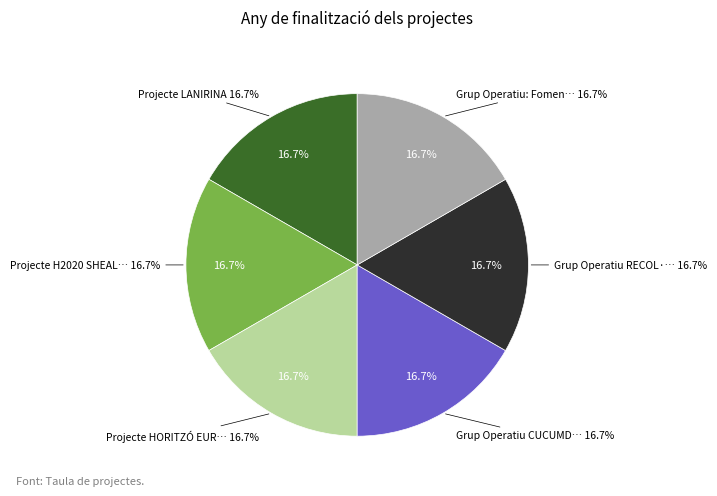

Which slice is the smallest?

Grup Operatiu: Foment del cultiu